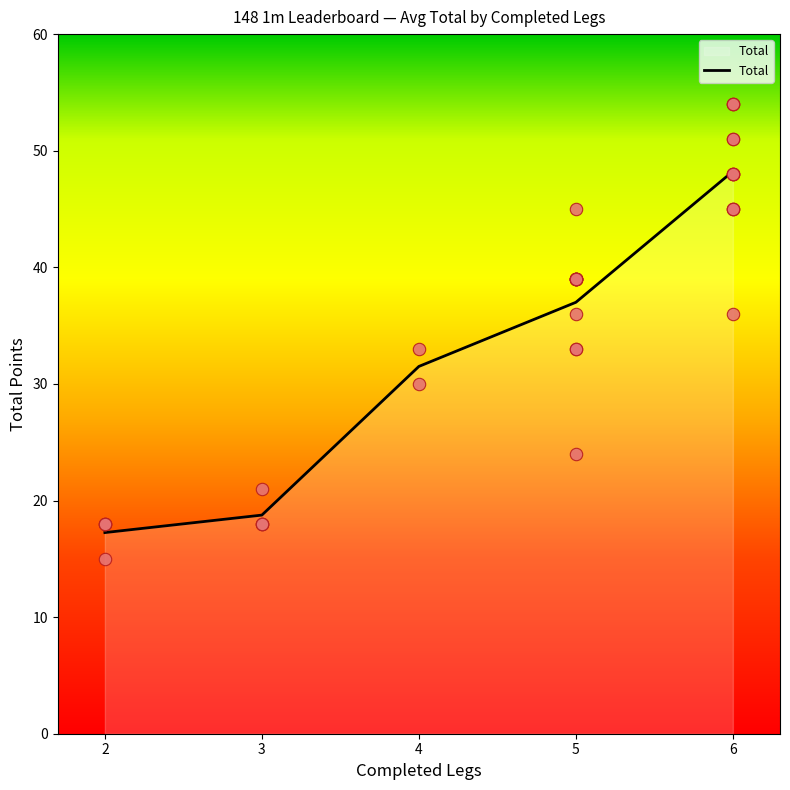

Between 3 and 3, which is larger?

3